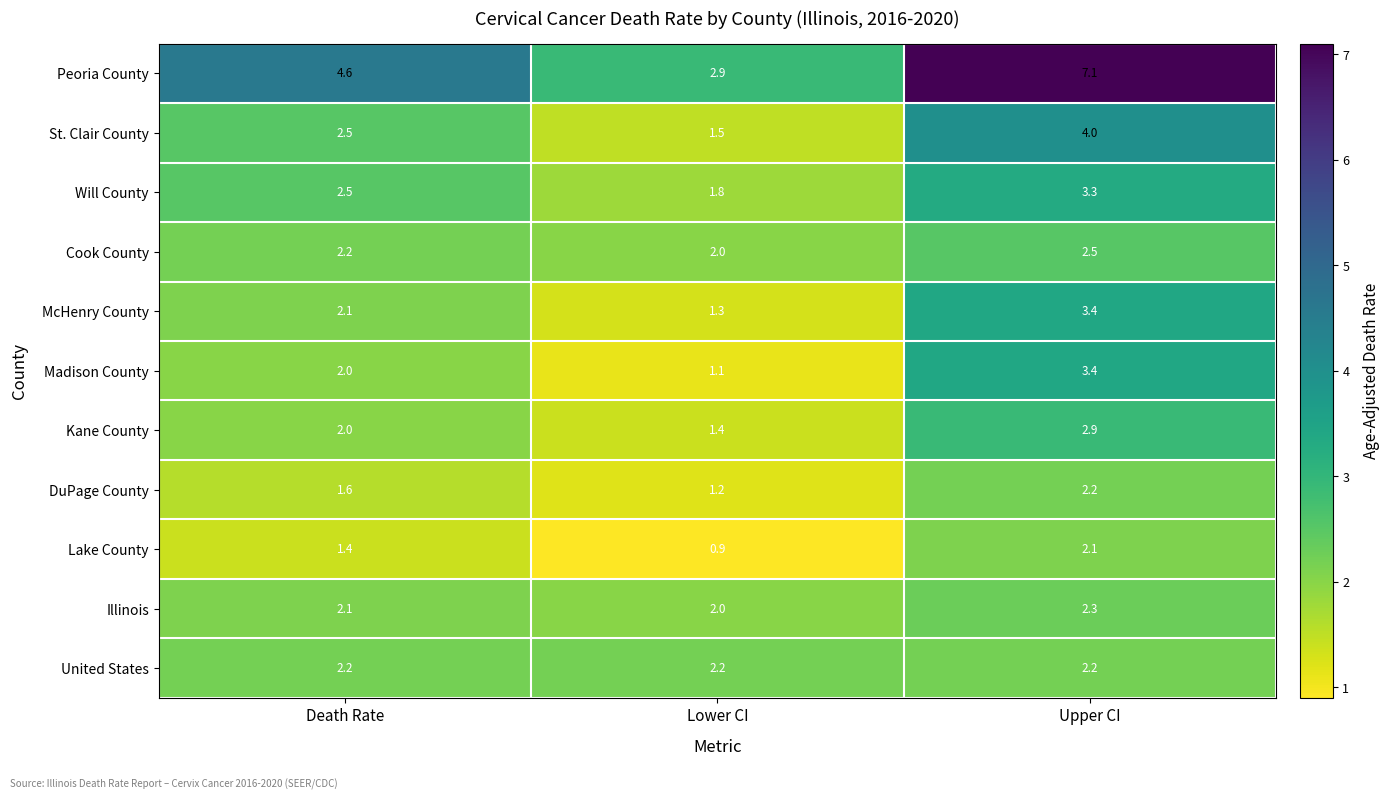

What is the lowest value of the United States series?

2.2